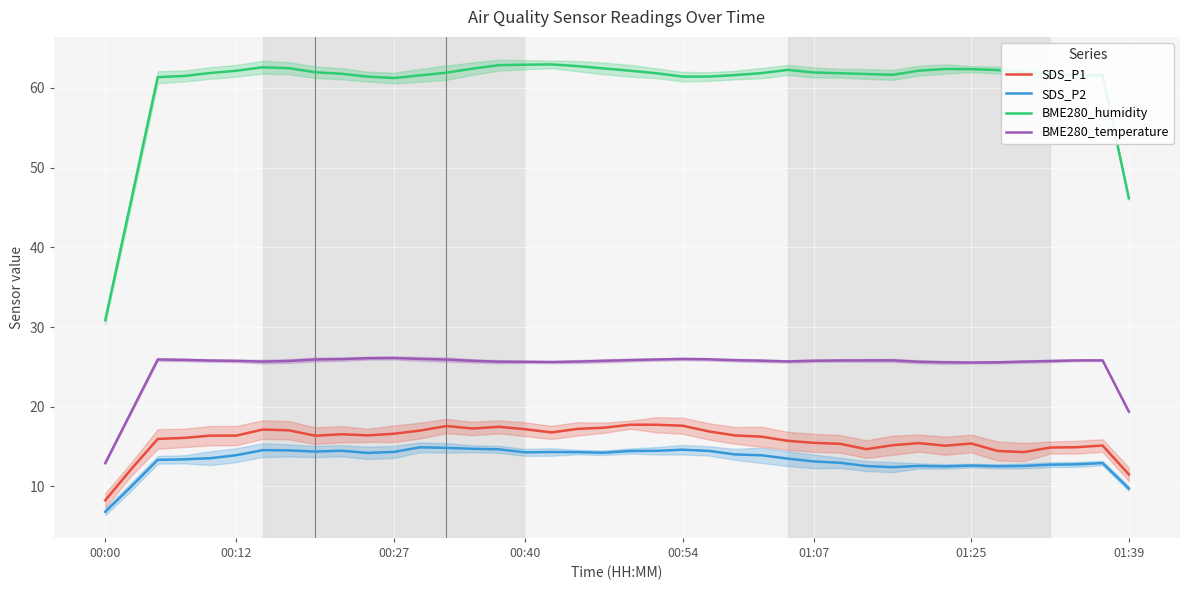

True or false: BME280_temperature and SDS_P2 cross at least once.

False